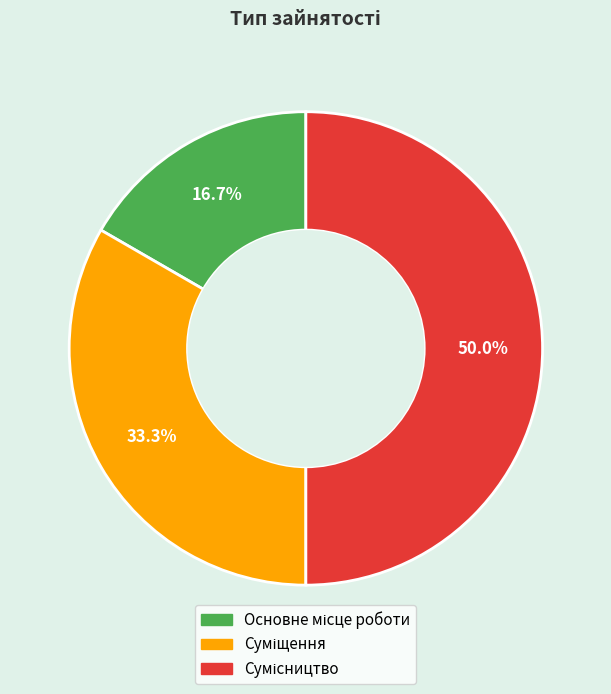

What is the largest slice in the pie chart?

Сумісництво